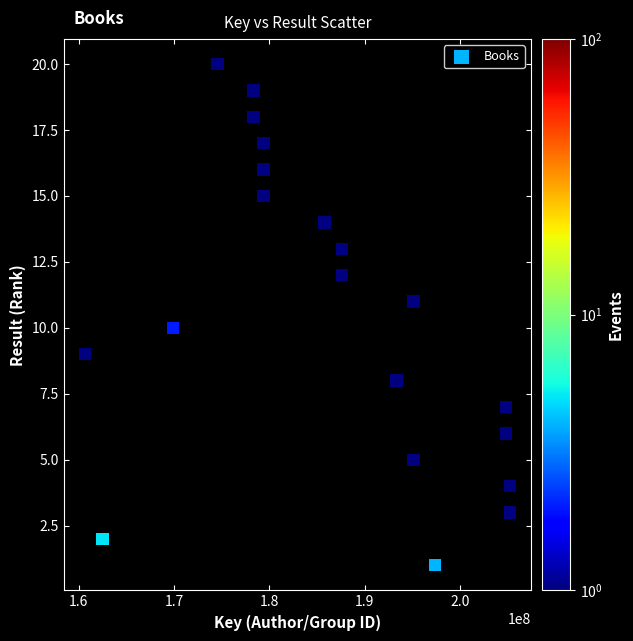

What is the range of X values (max minus min)?

44522486